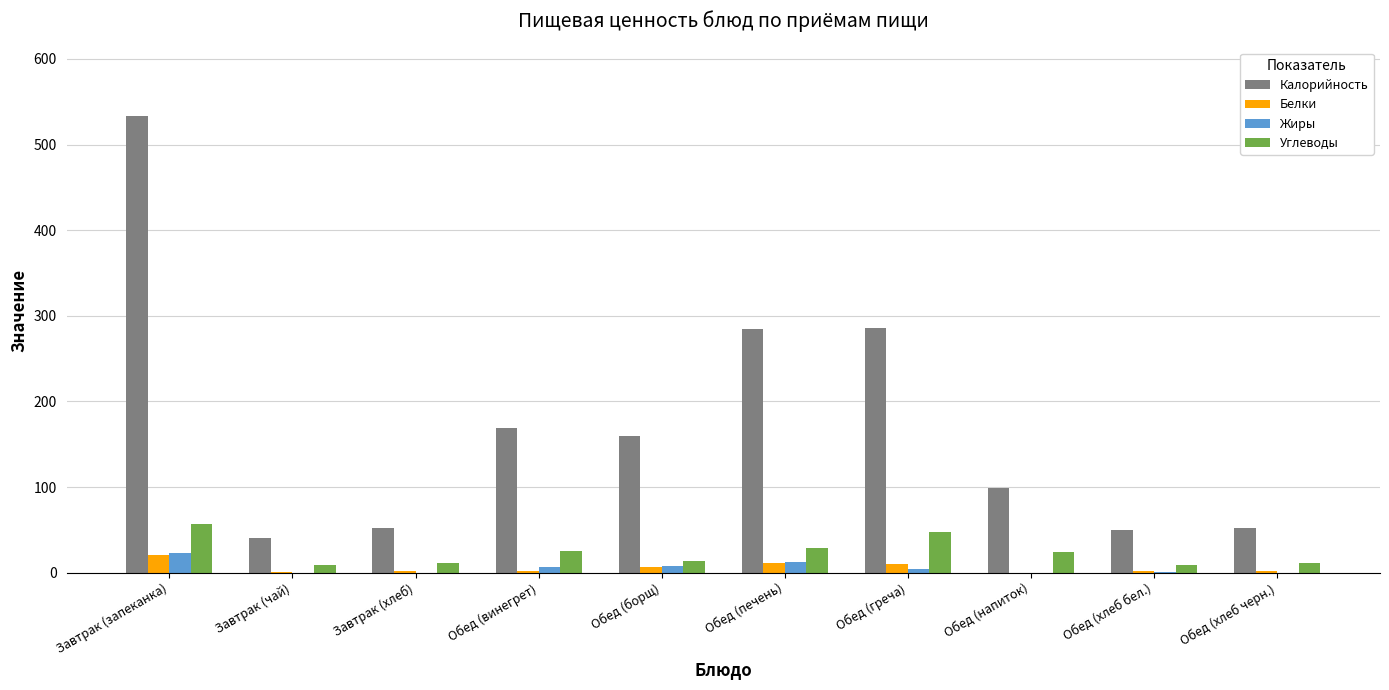

At which category is the sum across all series the highest?

Завтрак (запеканка)